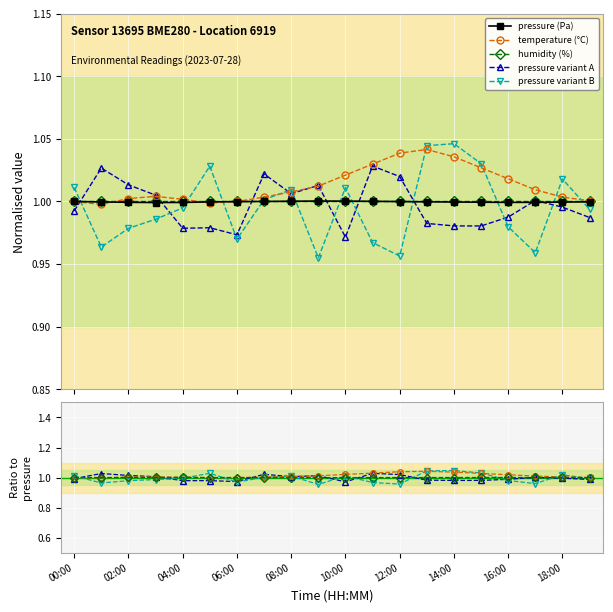

What is the highest value of the temperature series?

1.0